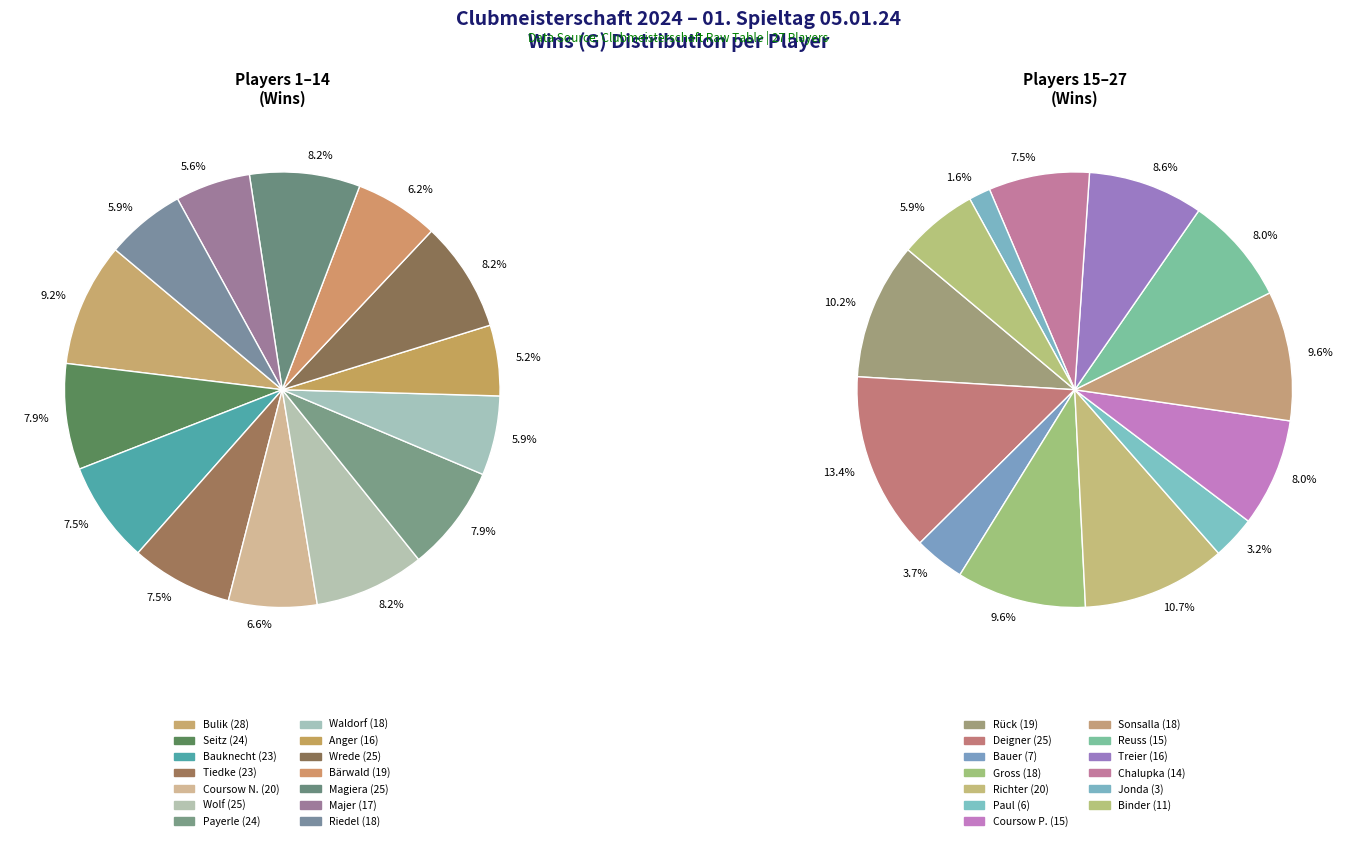

How many segments does this pie chart have?

27